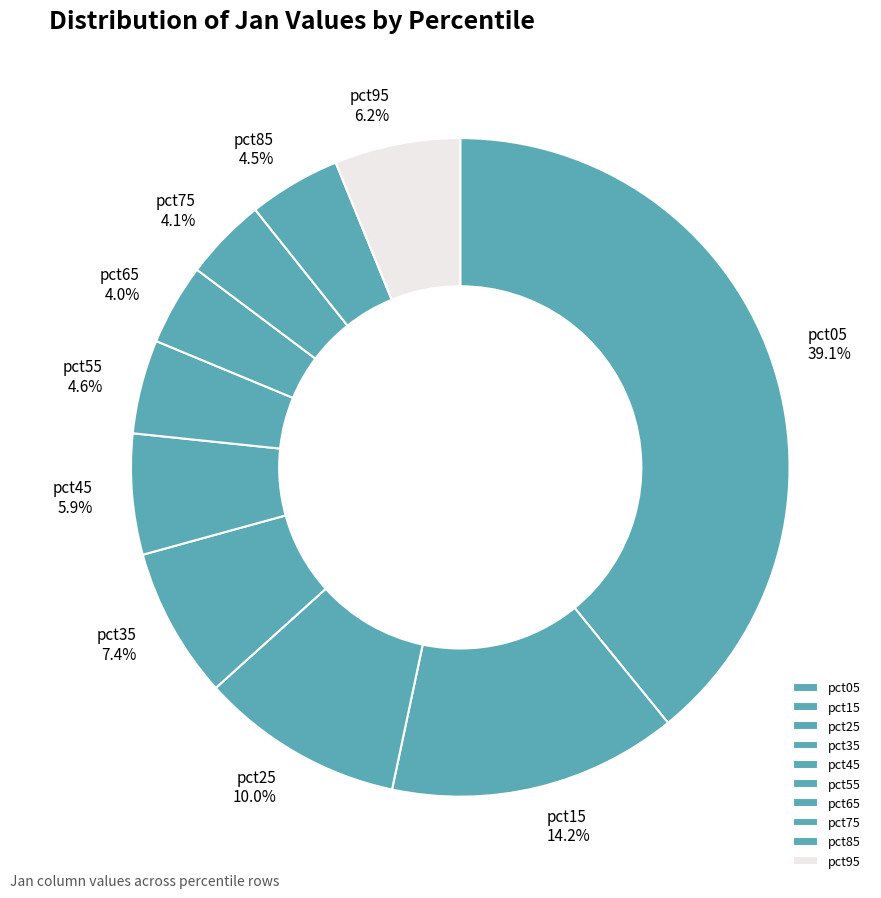

Between pct05 and pct45, which is larger?

pct05